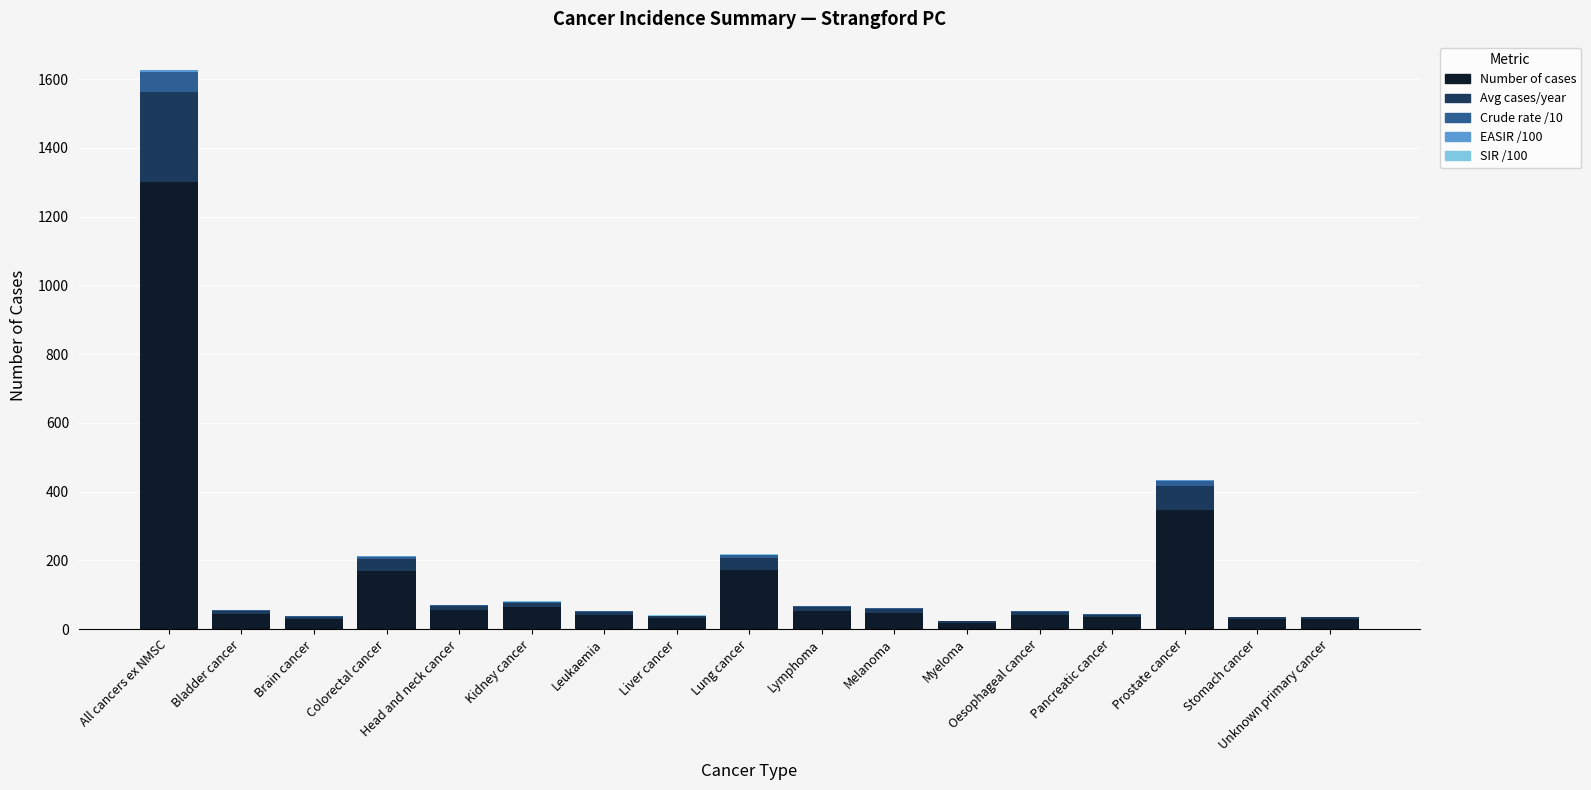

The value of Number of cases at Leukaemia is 42.0. True or false?

True